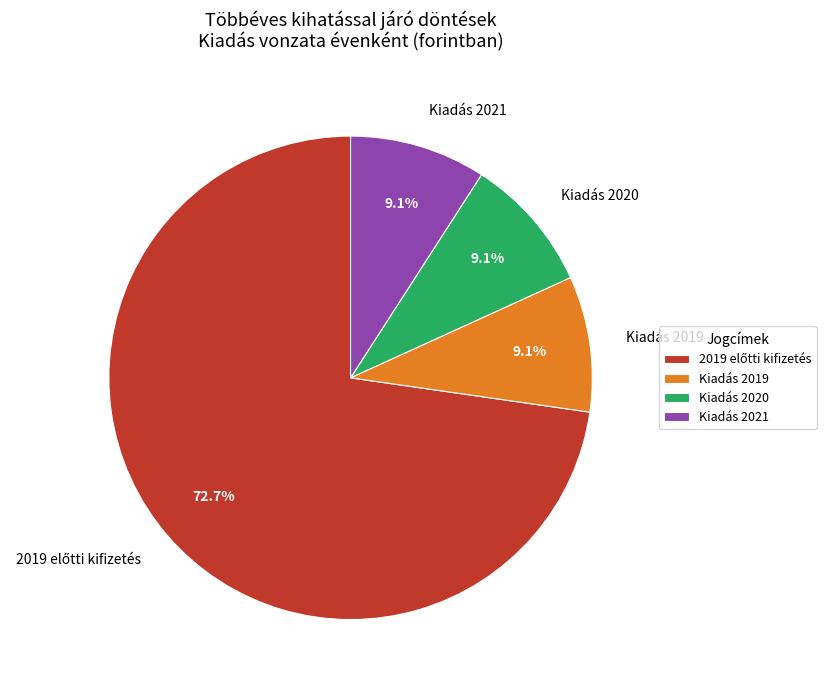

How many segments does this pie chart have?

4